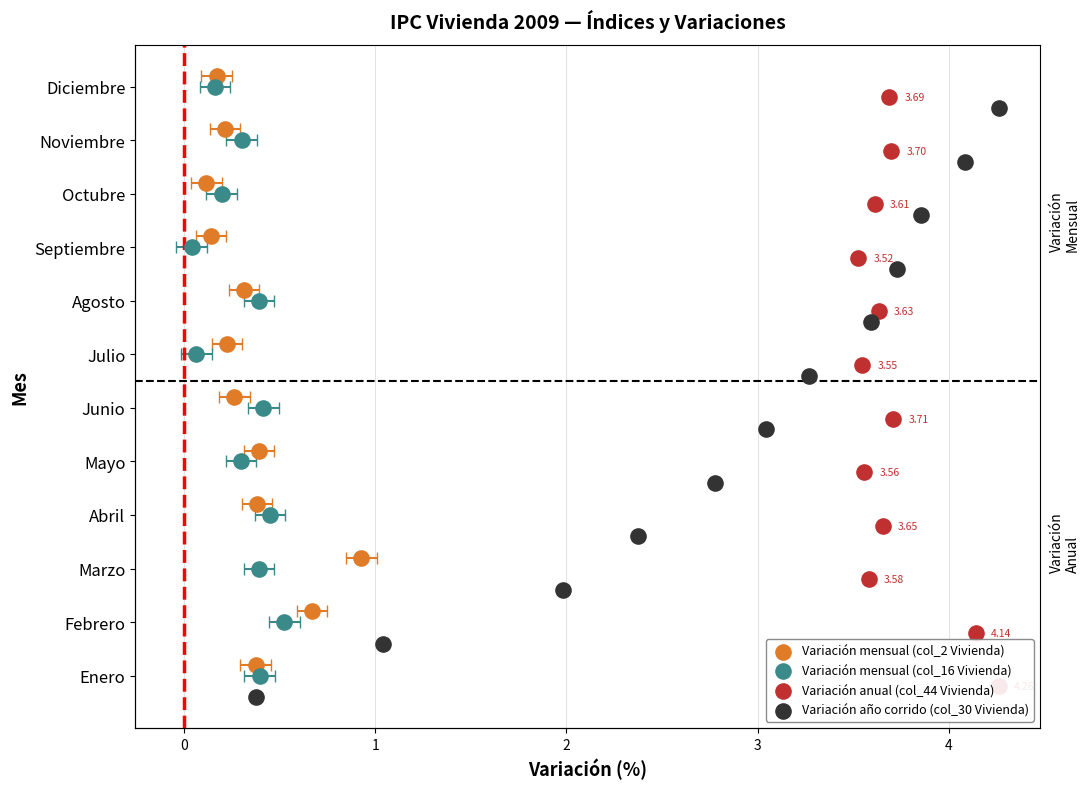

Which series reaches the minimum Y coordinate?

Variación año corrido (col_30 Vivienda)